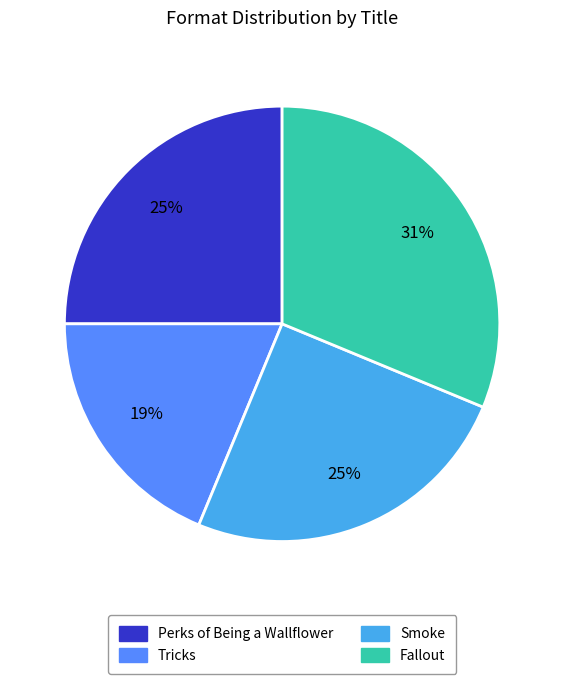

Combined, do Fallout and Perks of Being a Wallflower account for over 50%?

Yes